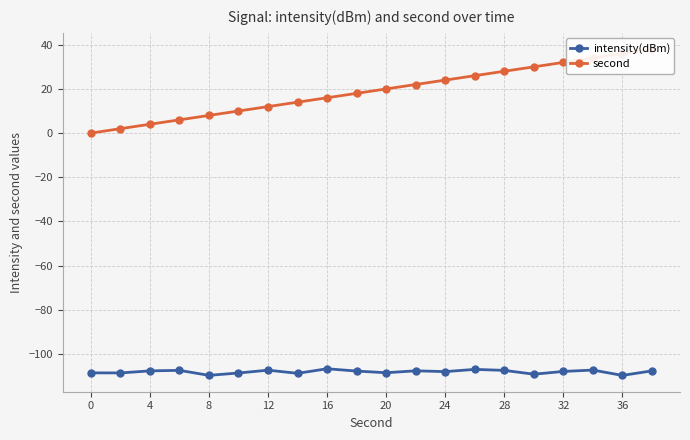

Rank the series by their maximum value, from highest to lowest.

second, intensity(dBm)